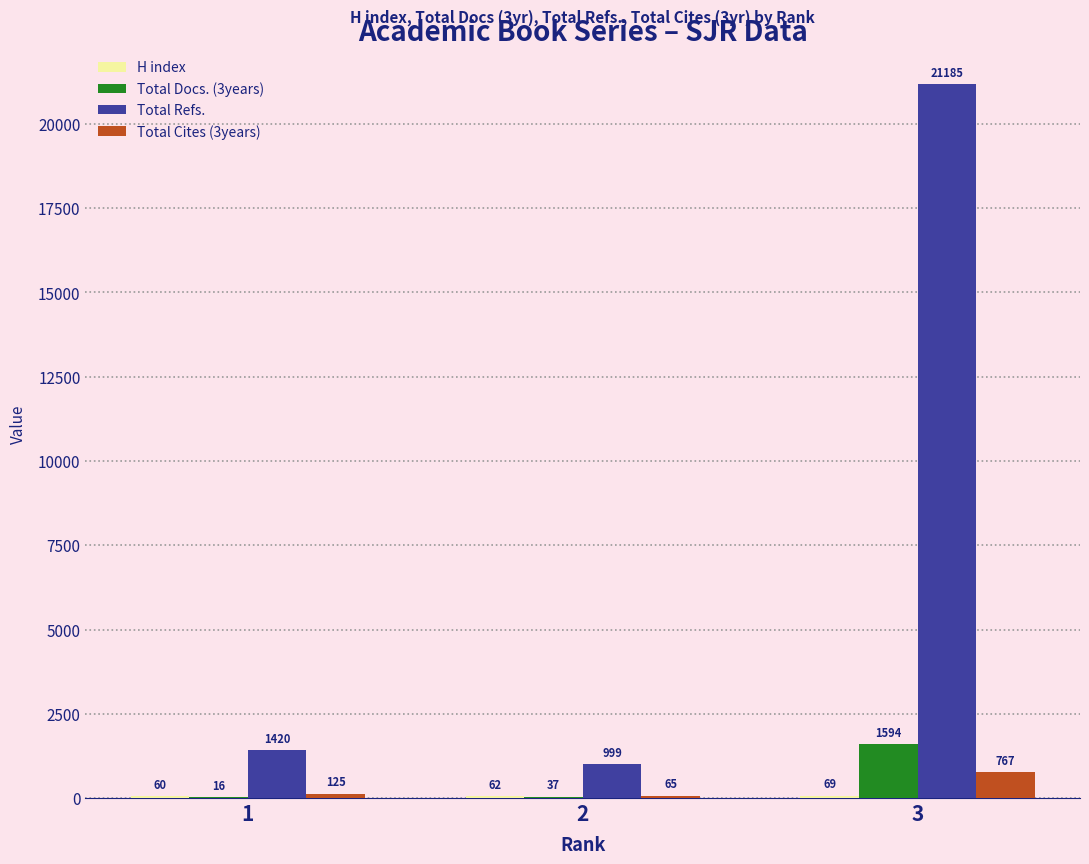

How many data points does each series have?

3